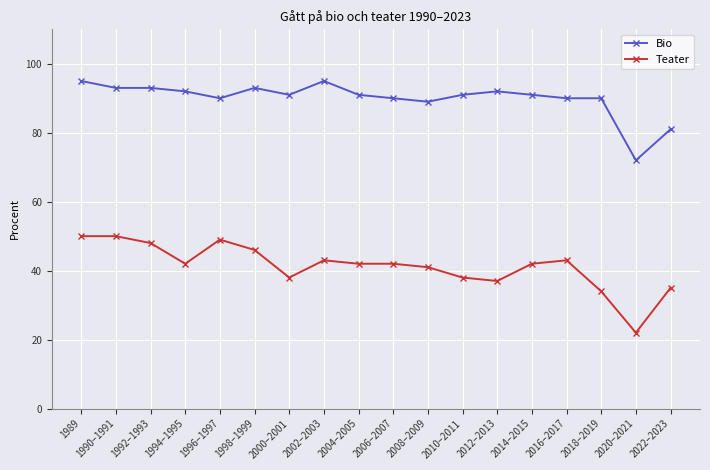

What are all the series names shown in the legend?

Bio, Teater